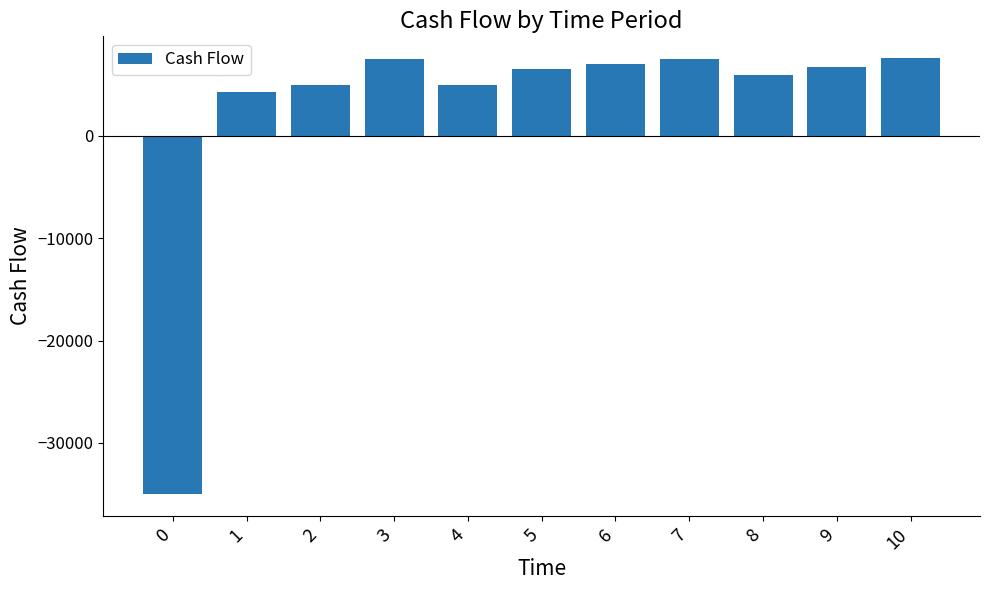

What is the value of the 11th bar from the left?

7600